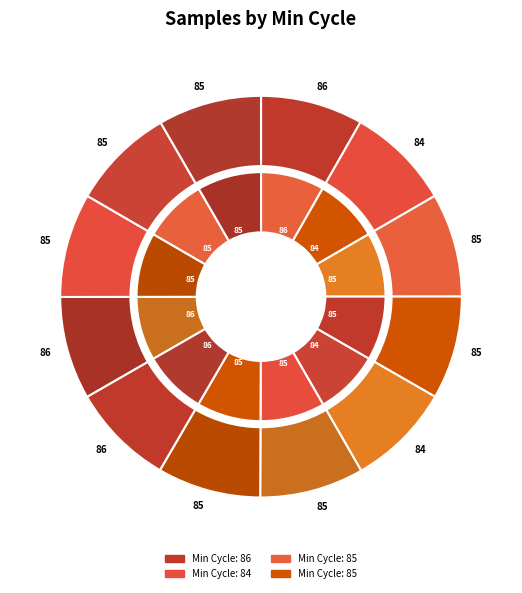

The 85 slice represents 8% of the pie. True or false?

True